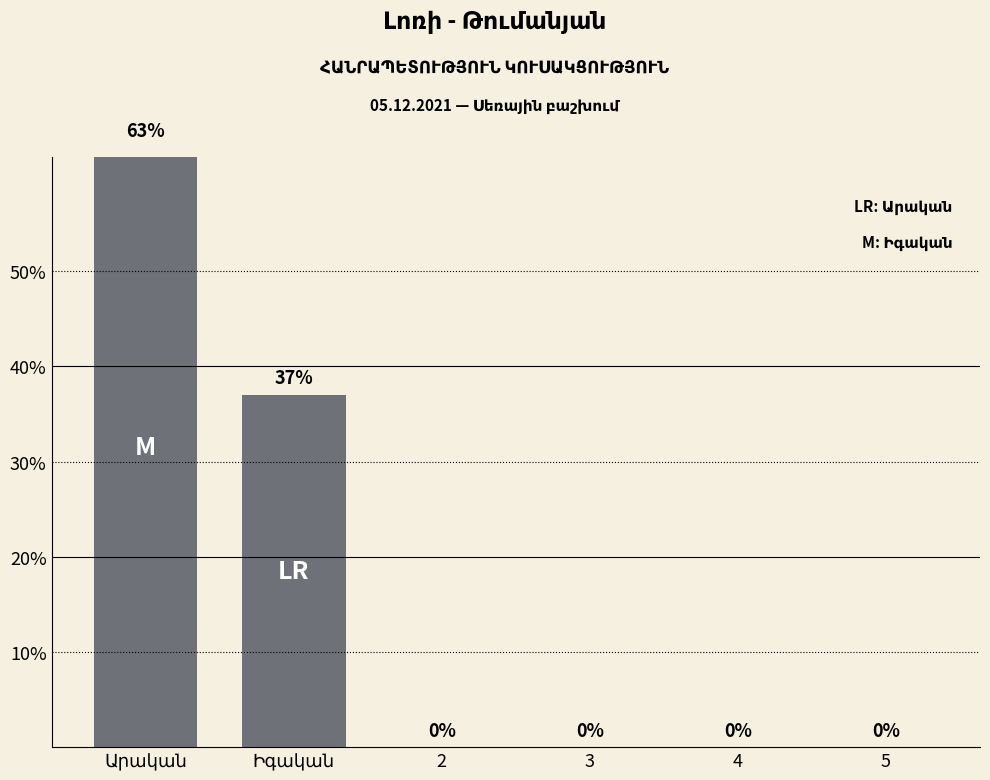

What is the sum of the values at Արական and 3?

63